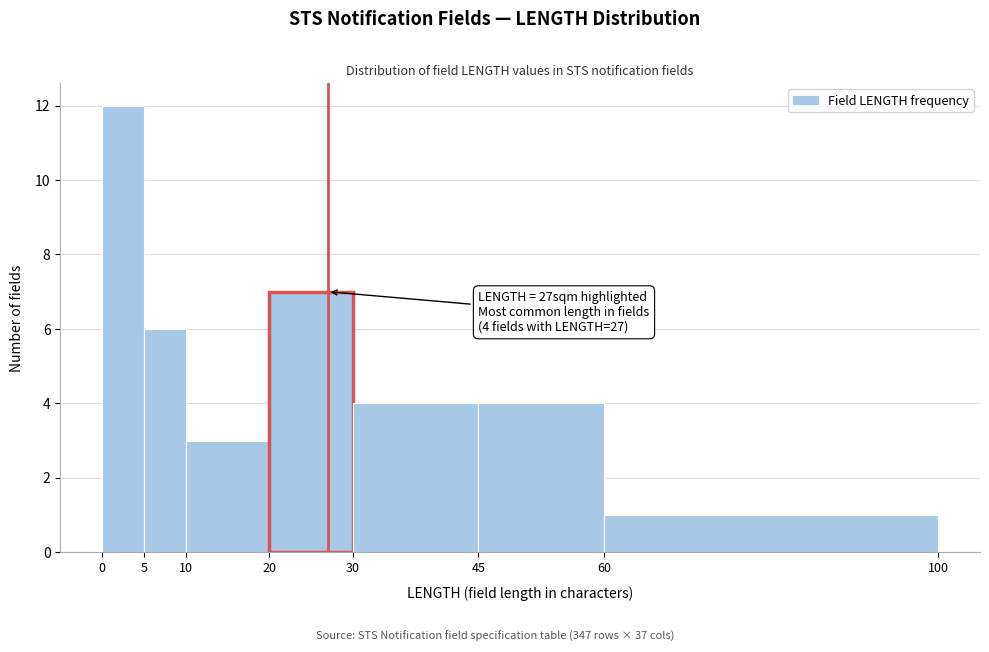

Over which range of the x-axis is the bar tallest?

0 to 5